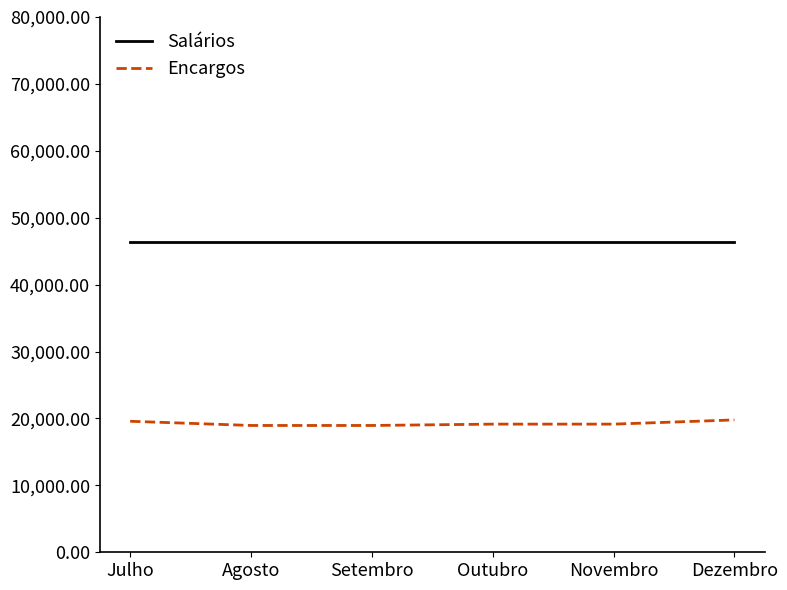

How many series are shown in this chart?

2